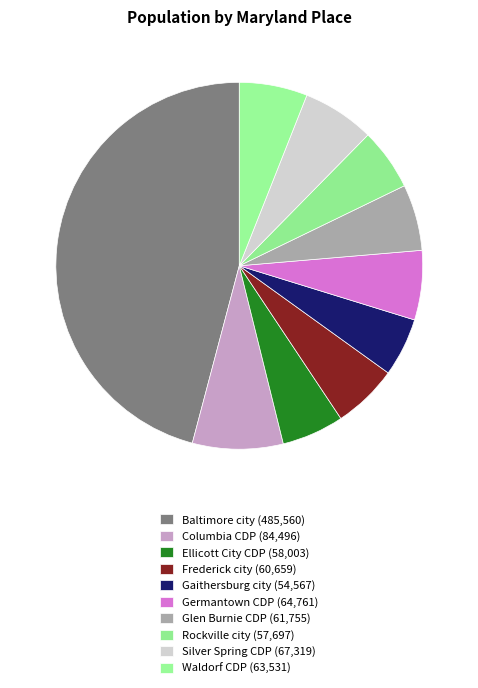

Count the number of slices in the pie.

10